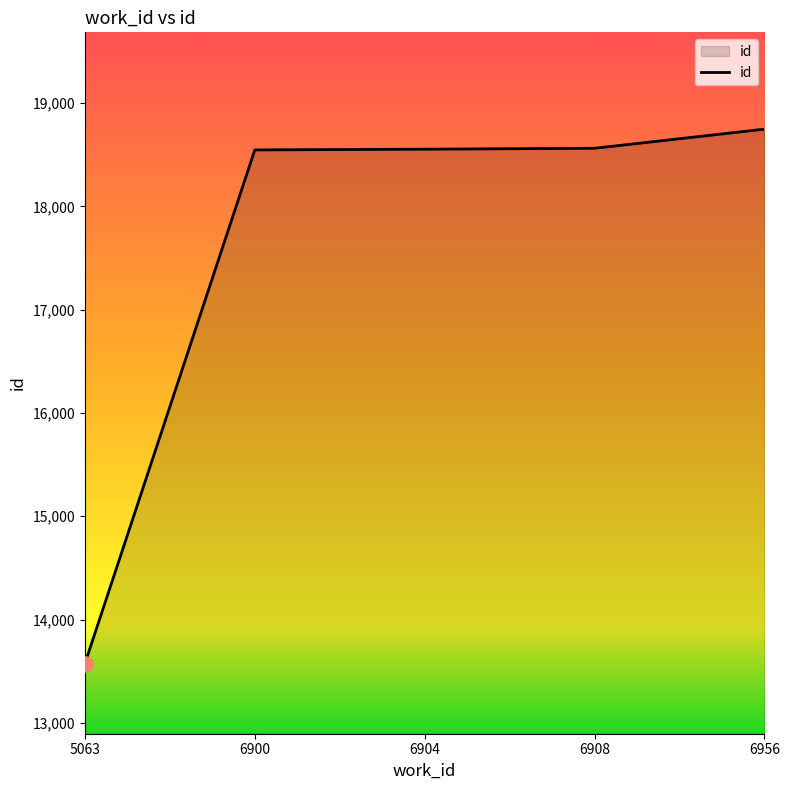

Approximately how many times larger is the value at 6900 compared to 5063?

1.4